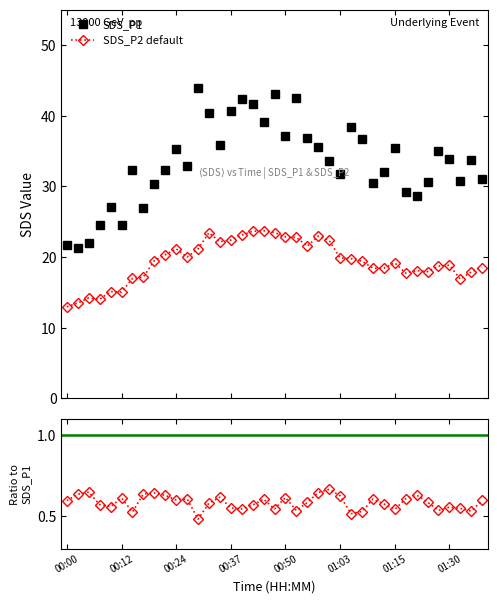

True or false: SDS_P1 and SDS_P2 default cross at least once.

False